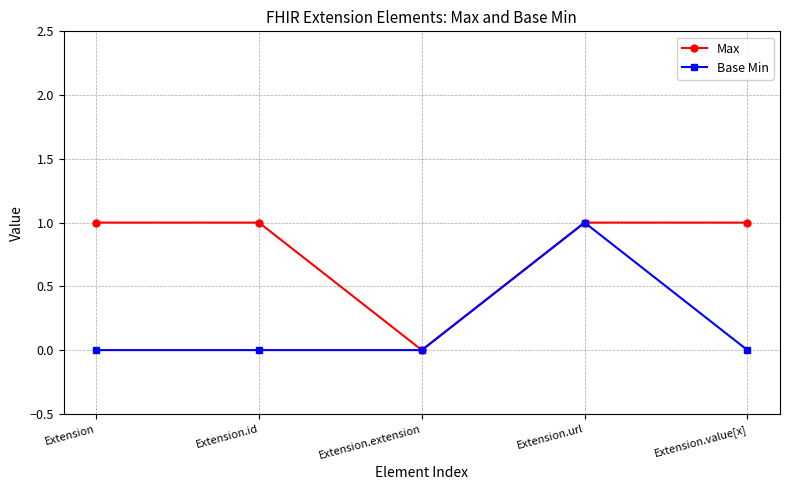

List the series in order of their overall mean, highest first.

Max, Base Min